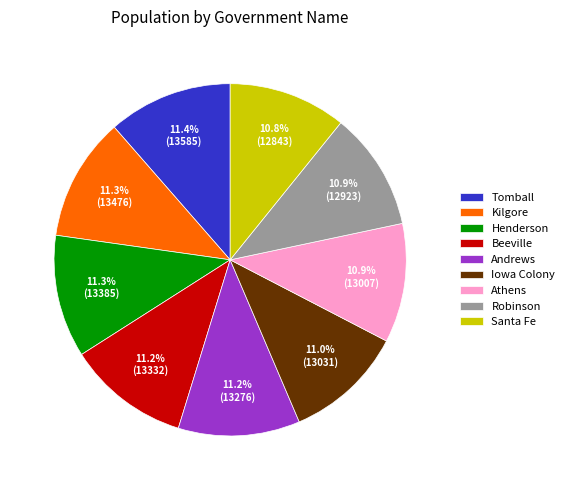

Approximately how many times larger is the value at Athens compared to Tomball?

1.0